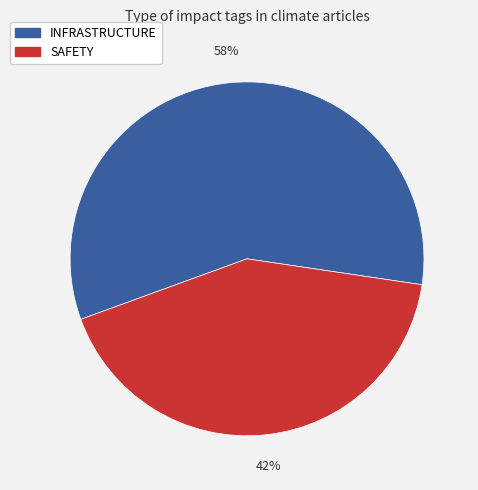

Count the number of slices in the pie.

2